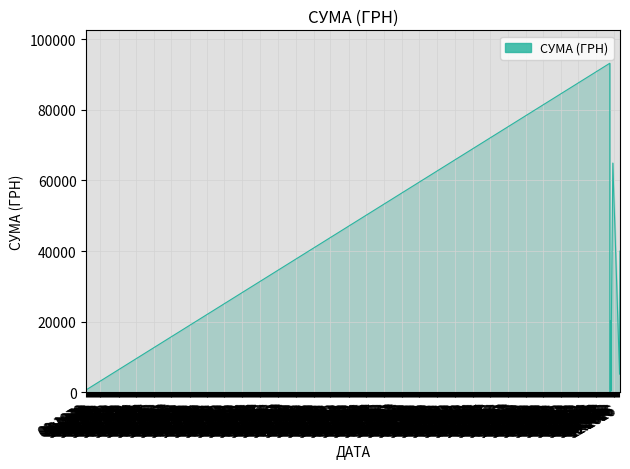

What is the maximum value shown in the chart?

93154.1